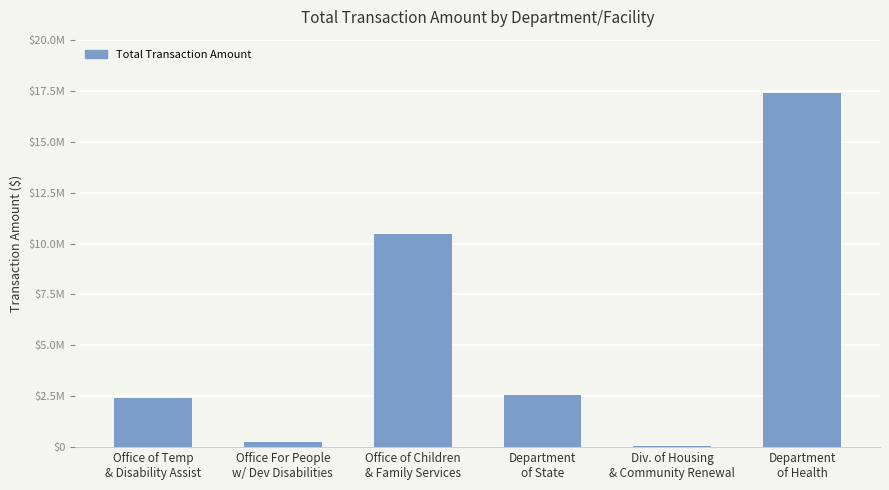

Is it true that the value at Office For People
w/ Dev Disabilities is 415092?

False